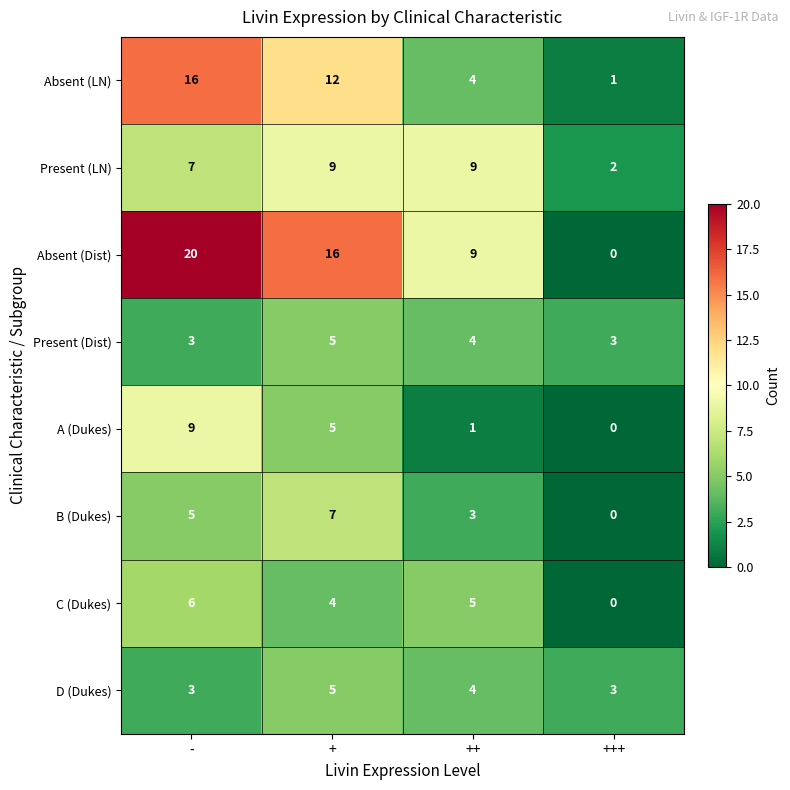

Which series has the widest spread of values?

Absent (Dist)